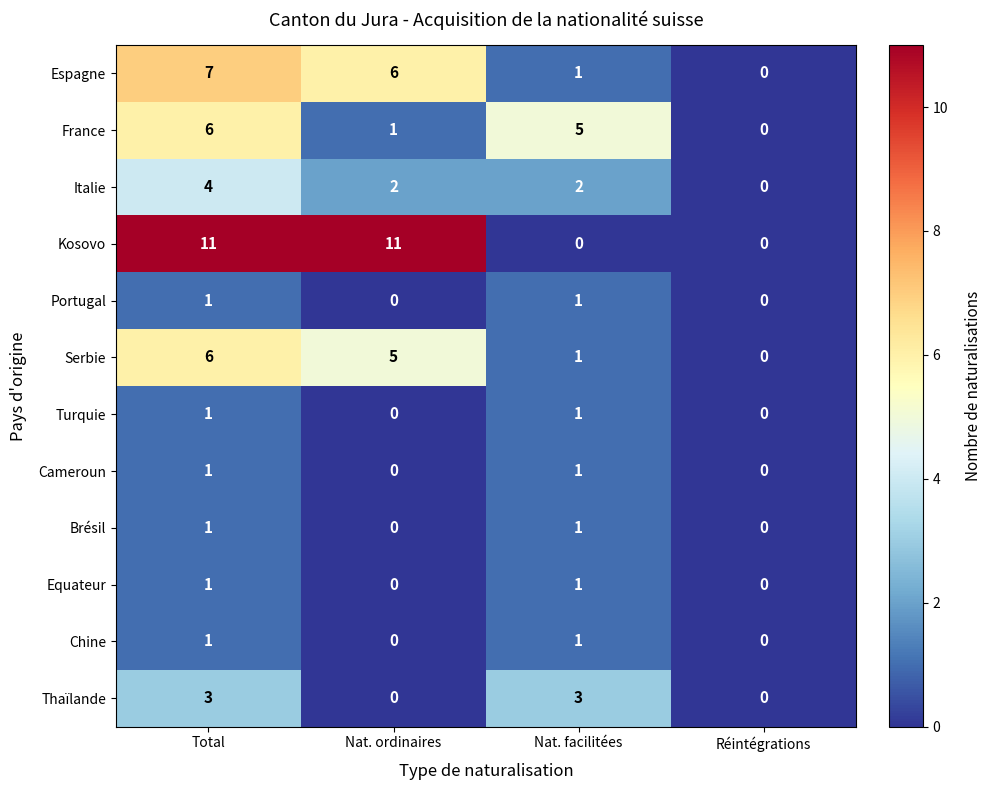

At how many categories does at least one series exceed 2?

3